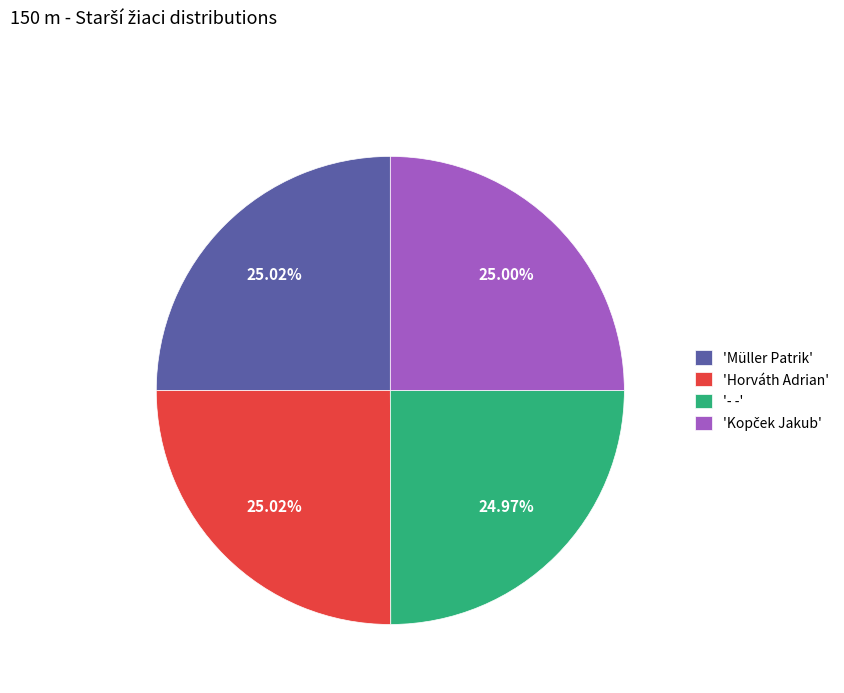

Is '- -' the majority of the pie?

No